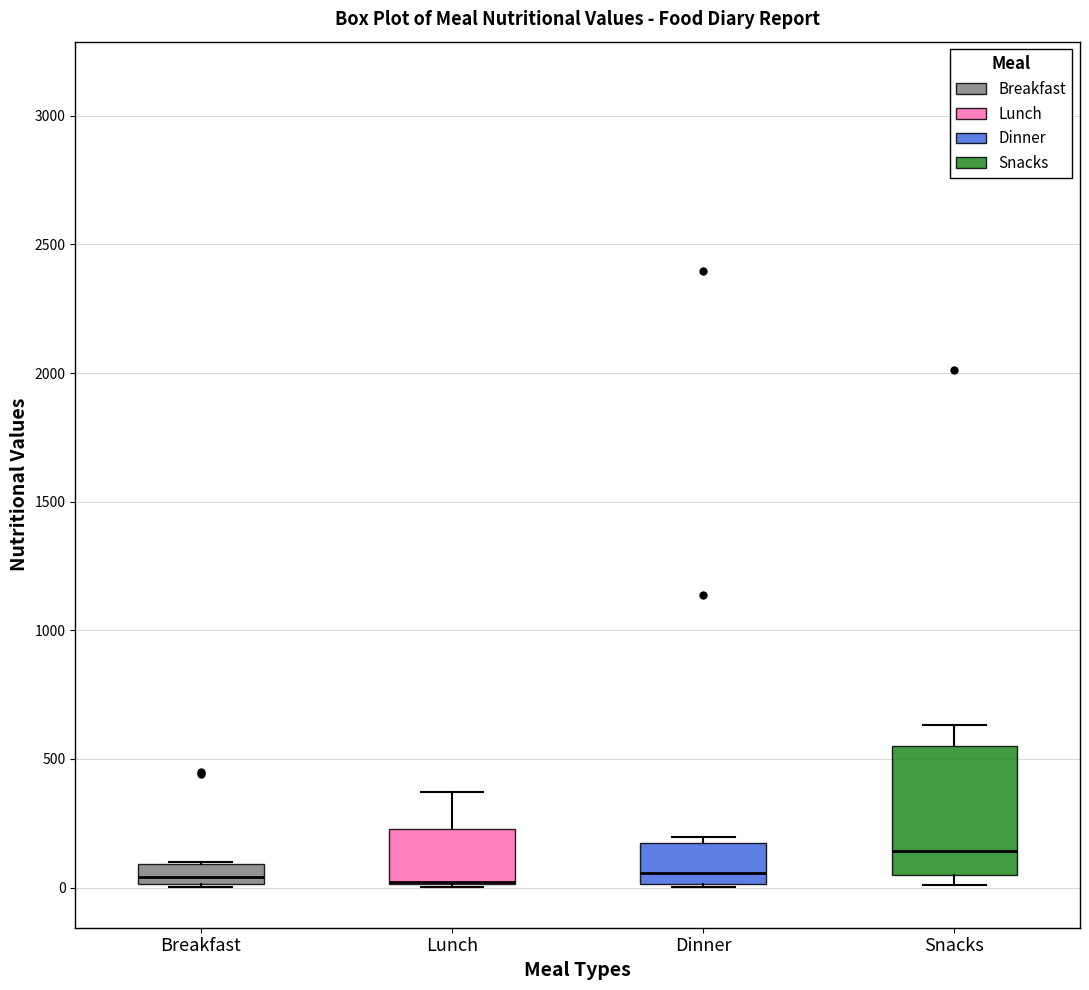

Reading left to right, transcribe this box plot: for each box, give where its median line is, the range the box spans, and where its two whiskers end, as read against the y-axis. The values are not printed on the chart, so give them approximately, as read against the axis.

Breakfast: median 50, box 0 to 100, whiskers 0 to 100
Lunch: median 0 (drawn on the box's lower edge), box 0 to 250, whiskers 0 to 350
Dinner: median 50, box 0 to 150, whiskers 0 to 200
Snacks: median 150, box 50 to 550, whiskers 0 to 650